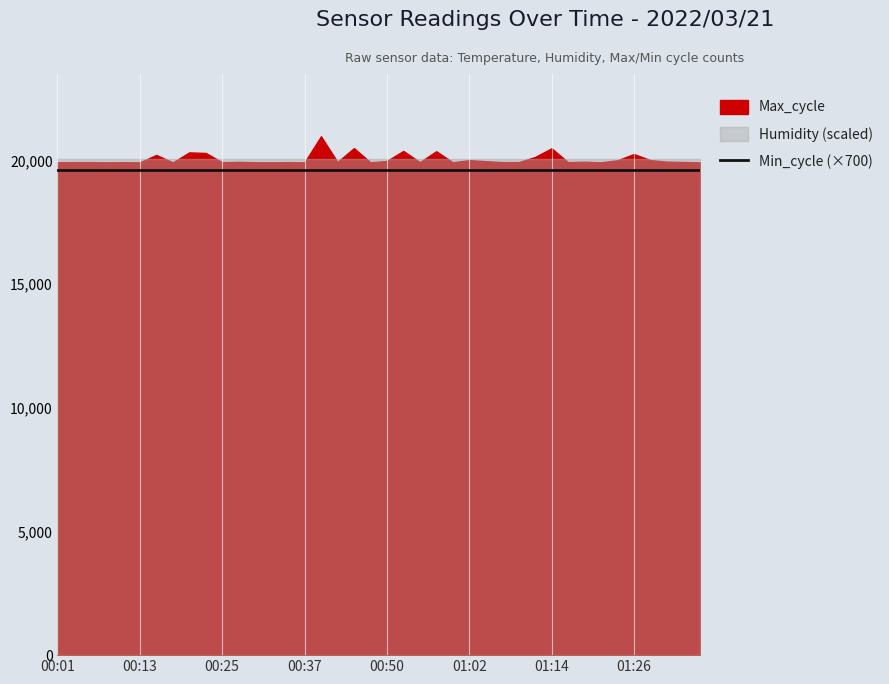

True or false: Min_cycle and Temp cross at least once.

False